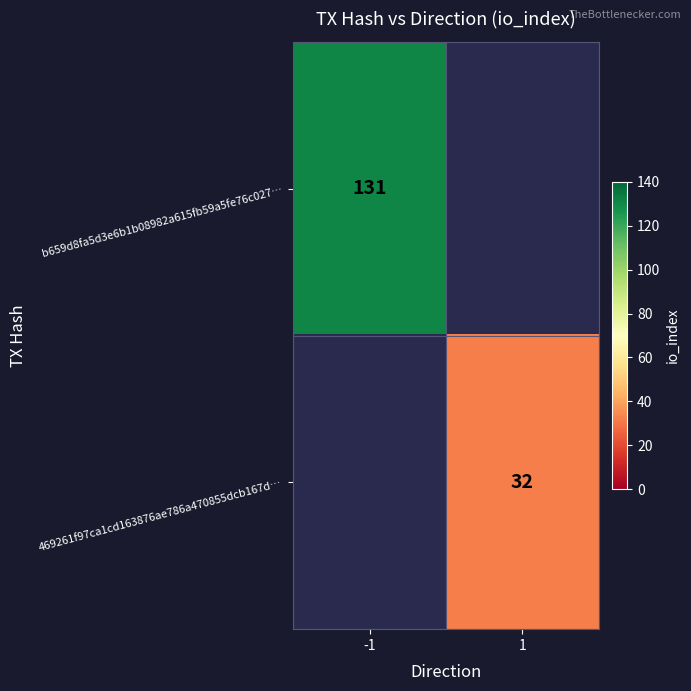

Is the value of 469261f97ca1cd163876ae786a470855dcb167d… at 1 greater than the value of b659d8fa5d3e6b1b08982a615fb59a5fe76c027… at -1?

No